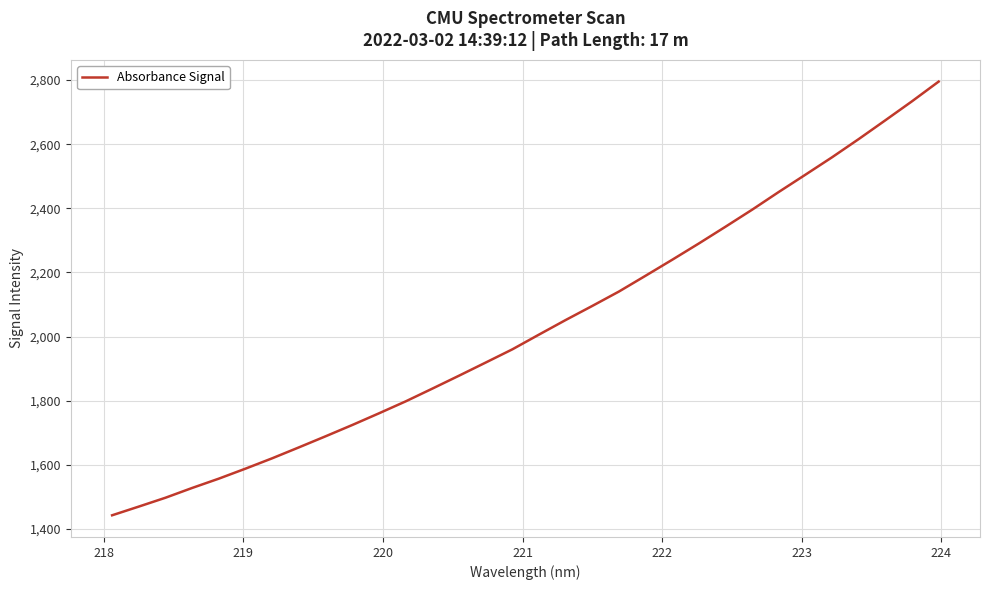

Reading left to right, extract all data points from this chart.

1442.8	1469.9	1497.5	1528.0	1557.1	1588.3	1620.6	1654.6	1689.2	1724.3	1760.8	1798.0	1837.8	1878.1	1919.0	1960.3	2006.3	2051.7	2095.7	2140.6	2189.9	2239.8	2290.6	2342.8	2396.0	2451.3	2505.1	2559.4	2616.2	2674.8	2733.9	2795.3